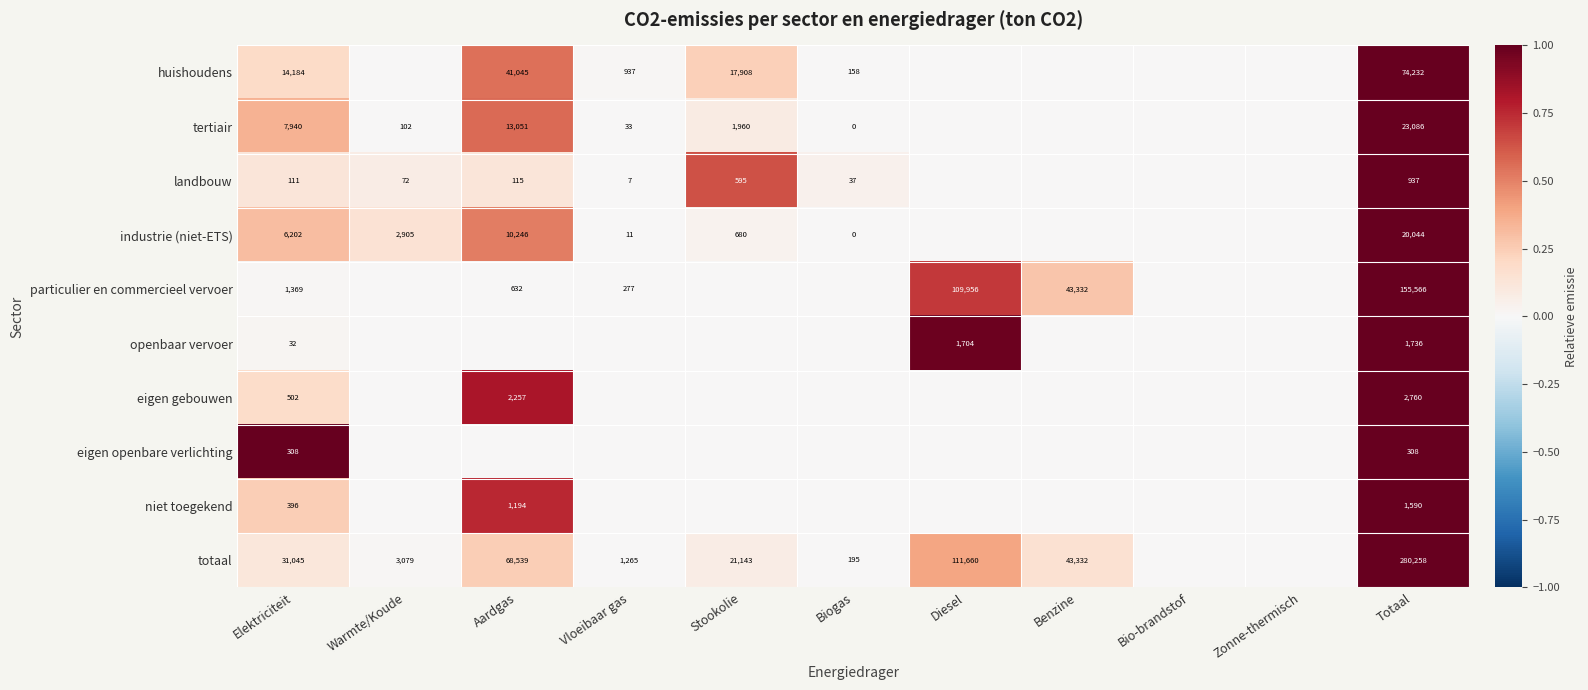

Is it true that totaal equals 280258 at Totaal?

True